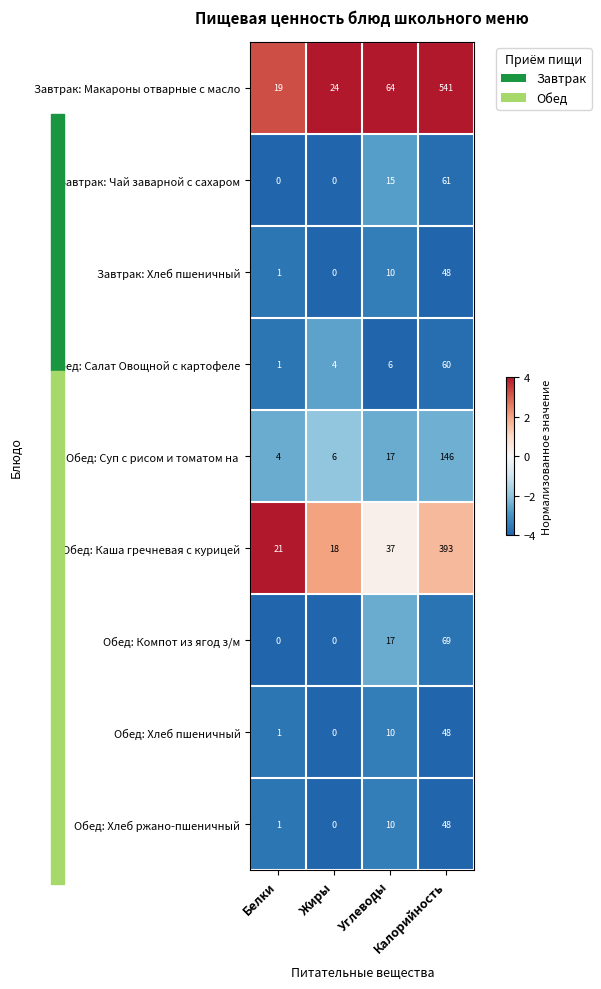

Which series has the largest range (max minus min)?

Завтрак: Макароны отварные с масло